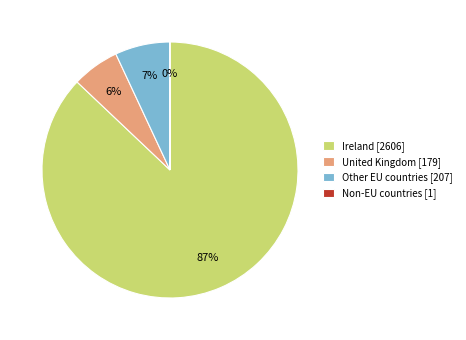

Which has a higher value, United Kingdom [179] or Other EU countries [207]?

Other EU countries [207]